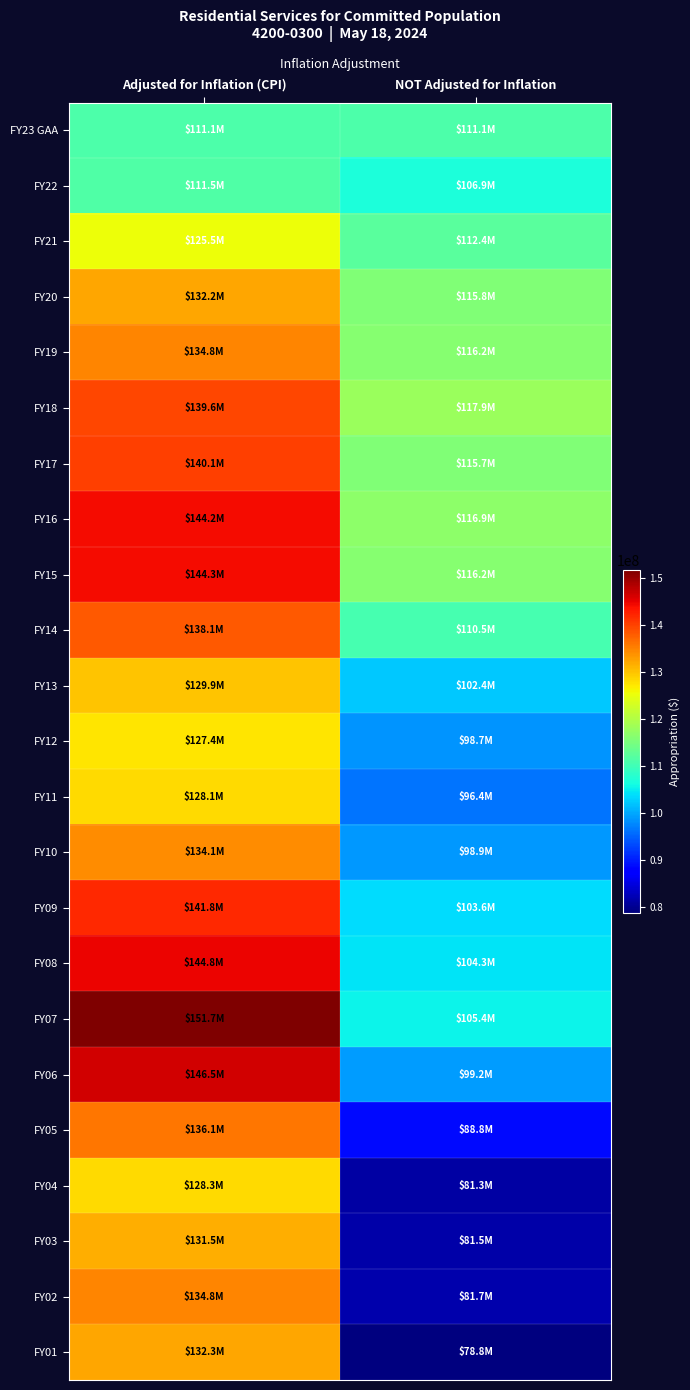

Reading left to right, list all the values displayed in this chart.

FY23 GAA: Adjusted for Inflation (CPI)=111140240	NOT Adjusted for Inflation=111140240
FY22: Adjusted for Inflation (CPI)=111500813	NOT Adjusted for Inflation=106877080
FY21: Adjusted for Inflation (CPI)=125465522	NOT Adjusted for Inflation=112386434
FY20: Adjusted for Inflation (CPI)=132232000	NOT Adjusted for Inflation=115796961
FY19: Adjusted for Inflation (CPI)=134768544	NOT Adjusted for Inflation=116182010
FY18: Adjusted for Inflation (CPI)=139552980	NOT Adjusted for Inflation=117863123
FY17: Adjusted for Inflation (CPI)=140079036	NOT Adjusted for Inflation=115713492
FY16: Adjusted for Inflation (CPI)=144163274	NOT Adjusted for Inflation=116912262
FY15: Adjusted for Inflation (CPI)=144273128	NOT Adjusted for Inflation=116229094
FY14: Adjusted for Inflation (CPI)=138138236	NOT Adjusted for Inflation=110496087
FY13: Adjusted for Inflation (CPI)=129945651	NOT Adjusted for Inflation=102350356
FY12: Adjusted for Inflation (CPI)=127385290	NOT Adjusted for Inflation=98670712
FY11: Adjusted for Inflation (CPI)=128137809	NOT Adjusted for Inflation=96421853
FY10: Adjusted for Inflation (CPI)=134092607	NOT Adjusted for Inflation=98940031
FY09: Adjusted for Inflation (CPI)=141796143	NOT Adjusted for Inflation=103604338
FY08: Adjusted for Inflation (CPI)=144816658	NOT Adjusted for Inflation=104349895
FY07: Adjusted for Inflation (CPI)=151733494	NOT Adjusted for Inflation=105423021
FY06: Adjusted for Inflation (CPI)=146486340	NOT Adjusted for Inflation=99199256
FY05: Adjusted for Inflation (CPI)=136063307	NOT Adjusted for Inflation=88786839
FY04: Adjusted for Inflation (CPI)=128260159	NOT Adjusted for Inflation=81253668
FY03: Adjusted for Inflation (CPI)=131541754	NOT Adjusted for Inflation=81534092
FY02: Adjusted for Inflation (CPI)=134765228	NOT Adjusted for Inflation=81731571
FY01: Adjusted for Inflation (CPI)=132266942	NOT Adjusted for Inflation=78820706